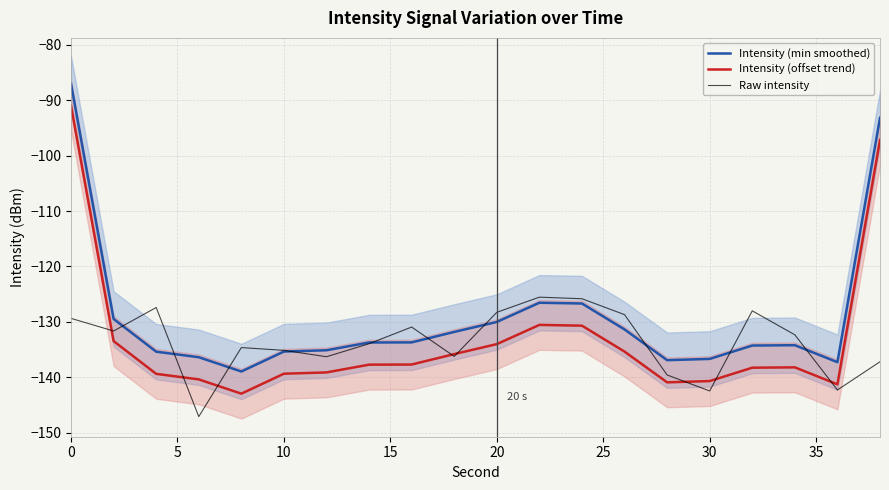

What is the highest value of the Intensity (min smoothed) series?

-87.0